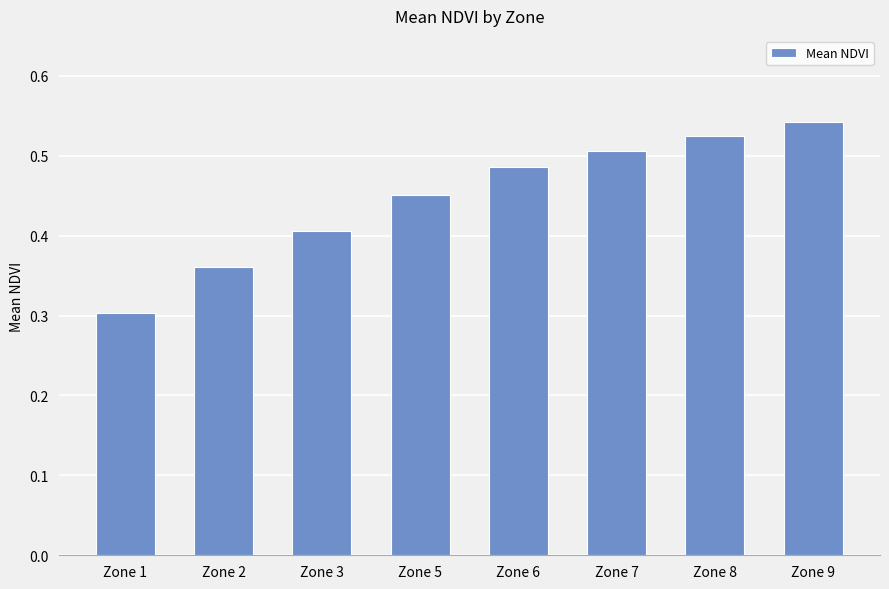

True or false: the data shows 0.4 at Zone 3.

True